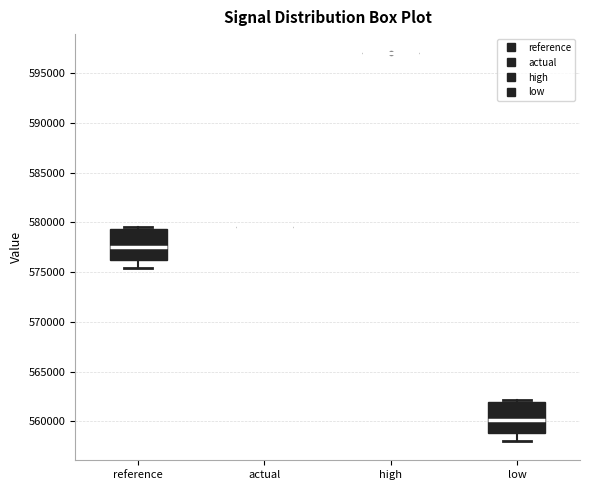

Reading left to right, transcribe this box plot: for each box, give where its median line is, the range the box spans, and where its two whiskers end, as read against the y-axis. The values are not printed on the chart, so give them approximately, as read against the axis.

reference: median 577500, box 576000 to 579500, whiskers 575500 to 579500 (just above the box's upper edge)
actual: box collapsed to a line at 579500, whiskers 579500 to 579500
high: box collapsed to a line at 597000, whiskers 597000 to 597000
low: median 560000, box 559000 to 562000, whiskers 558000 to 562000 (just above the box's upper edge)